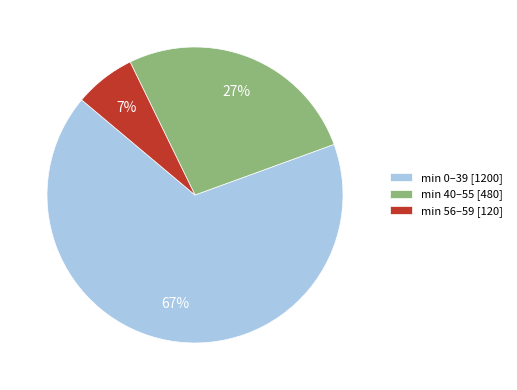

Rank the categories by value from lowest to highest.

min 56–59 [120], min 40–55 [480], min 0–39 [1200]